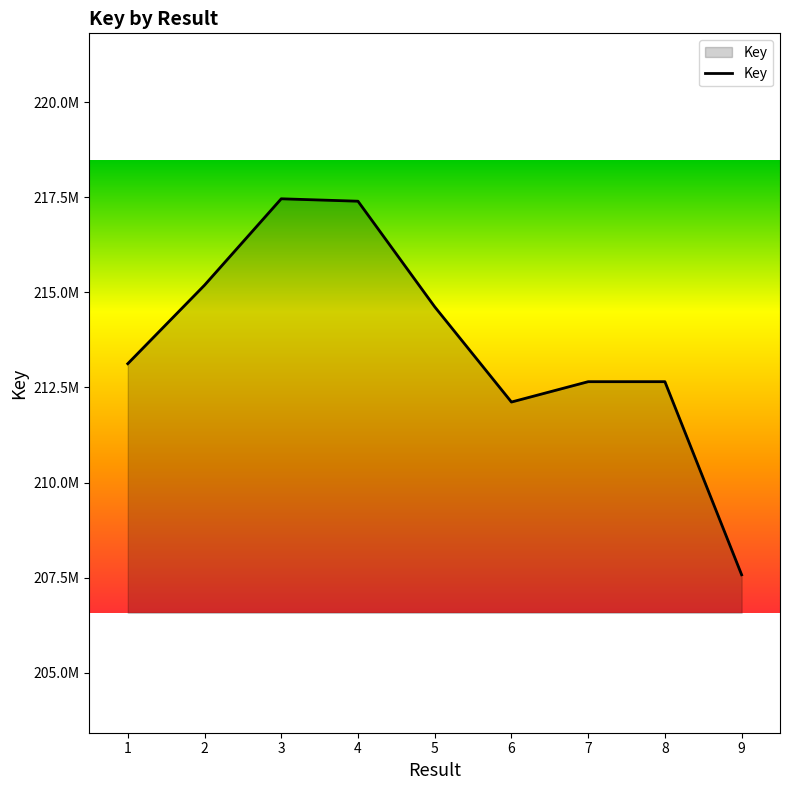

The chart shows a value of 207576010 at 9. True or false?

True